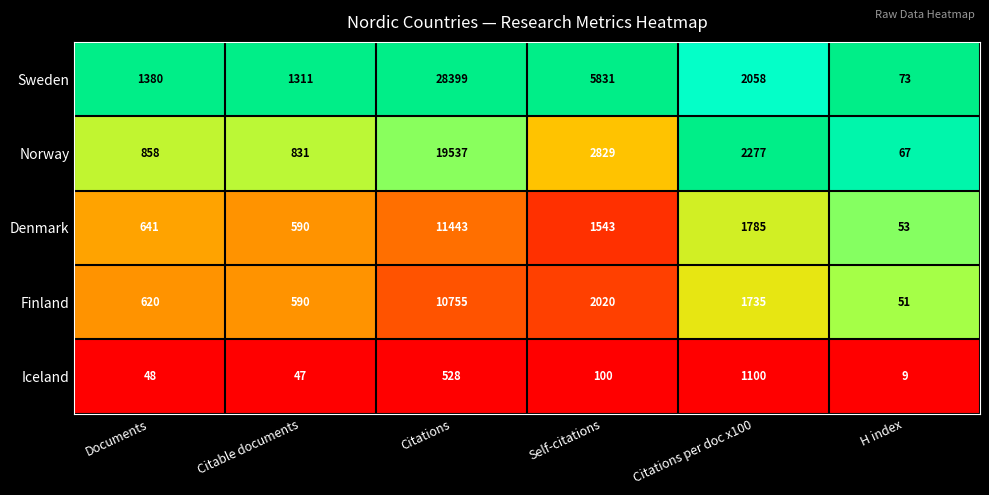

What is the greatest value displayed?

28399